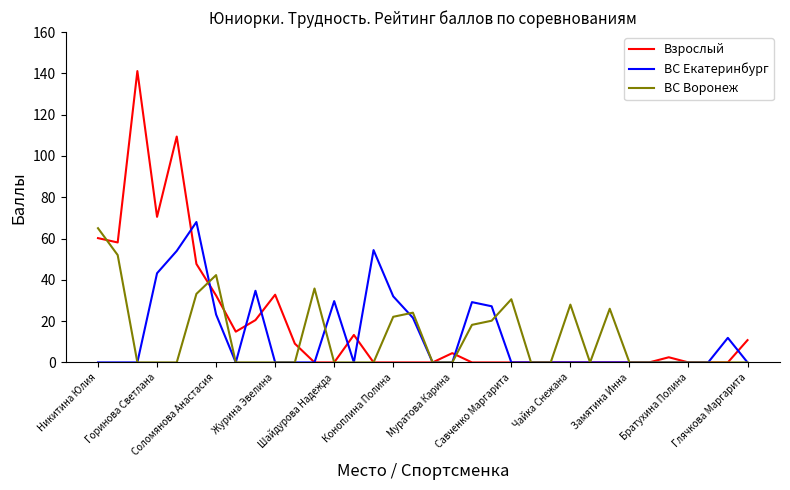

What is the maximum value shown in the chart?

141.1